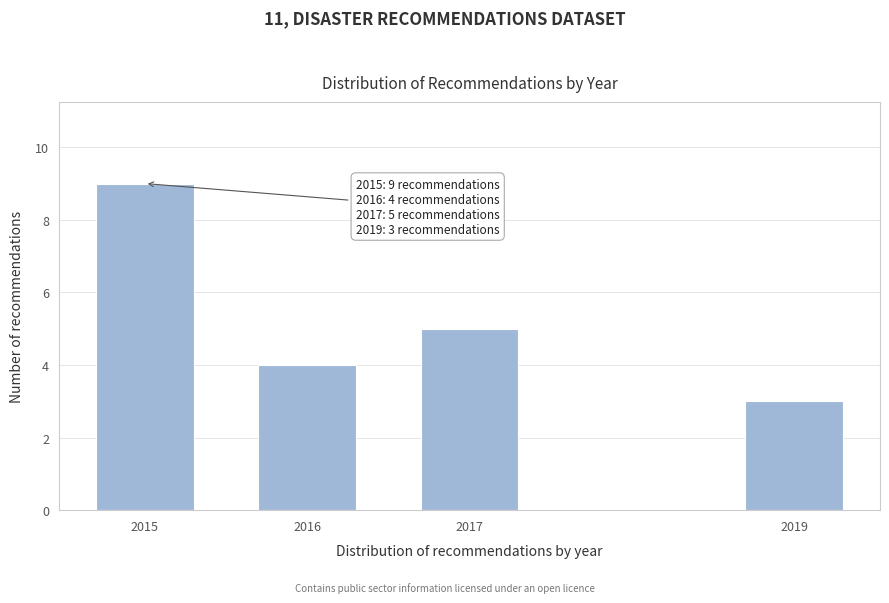

Reading left to right, what are all the values shown in this chart?

9	4	5	3